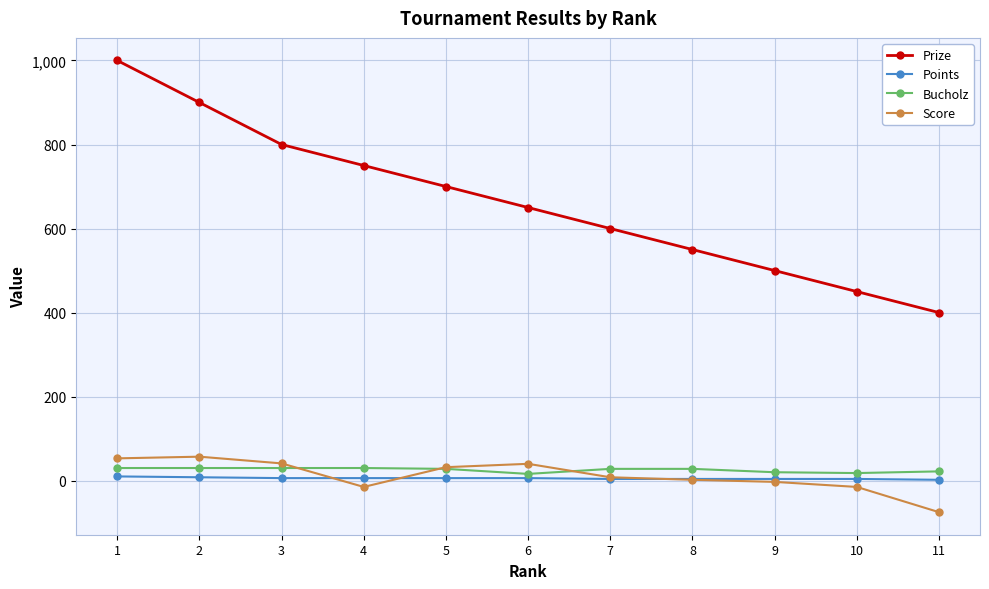

What is the lowest value of the Score series?

-75